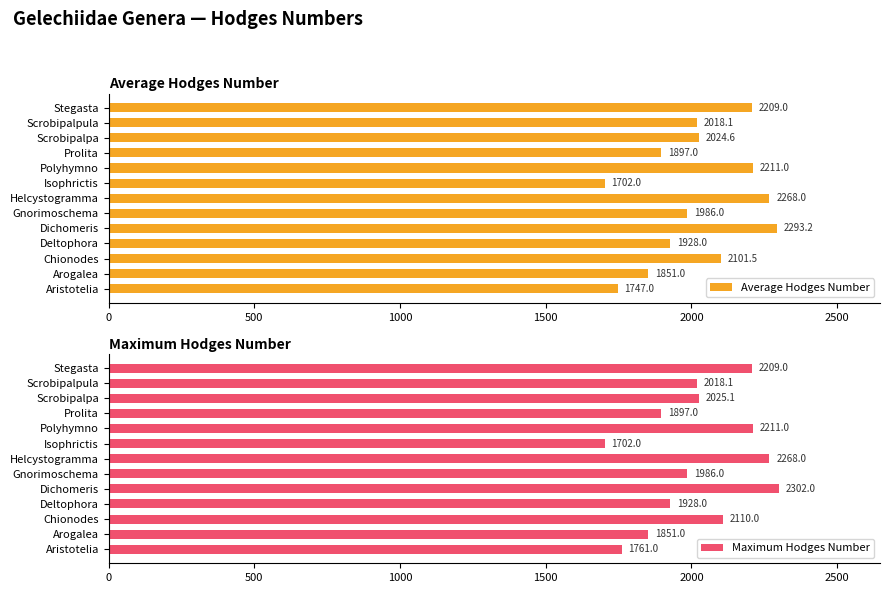

Does the chart contain any negative values?

No